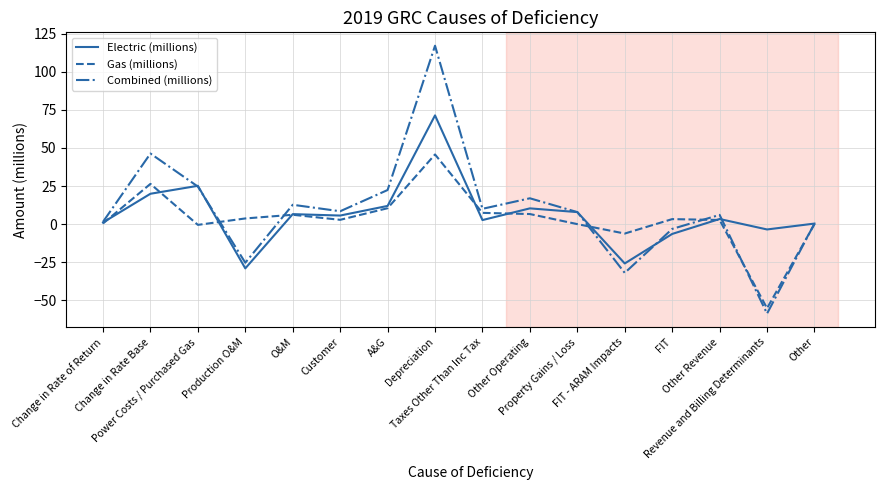

How many lines are shown in the chart?

3